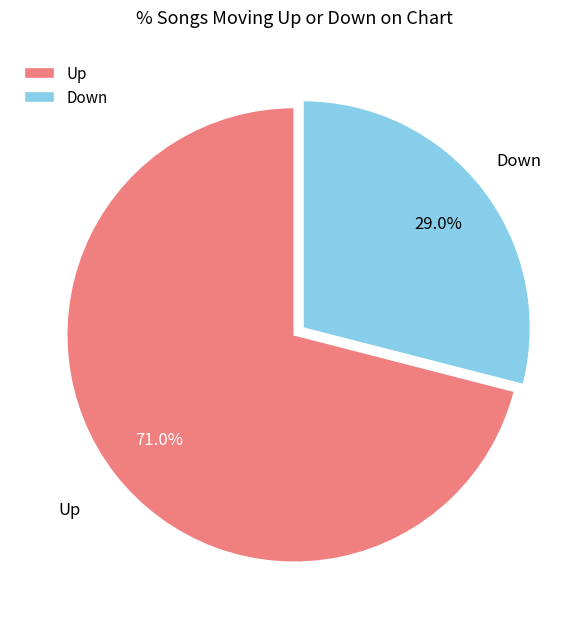

What portion of the pie excludes Down?

71.0%